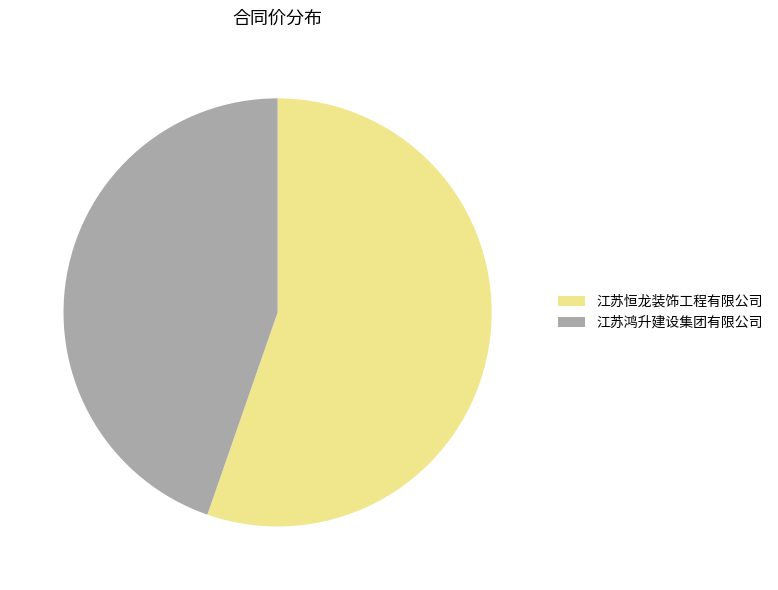

Combined, do 江苏鸿升建设集团有限公司 and 江苏恒龙装饰工程有限公司 account for over 50%?

Yes